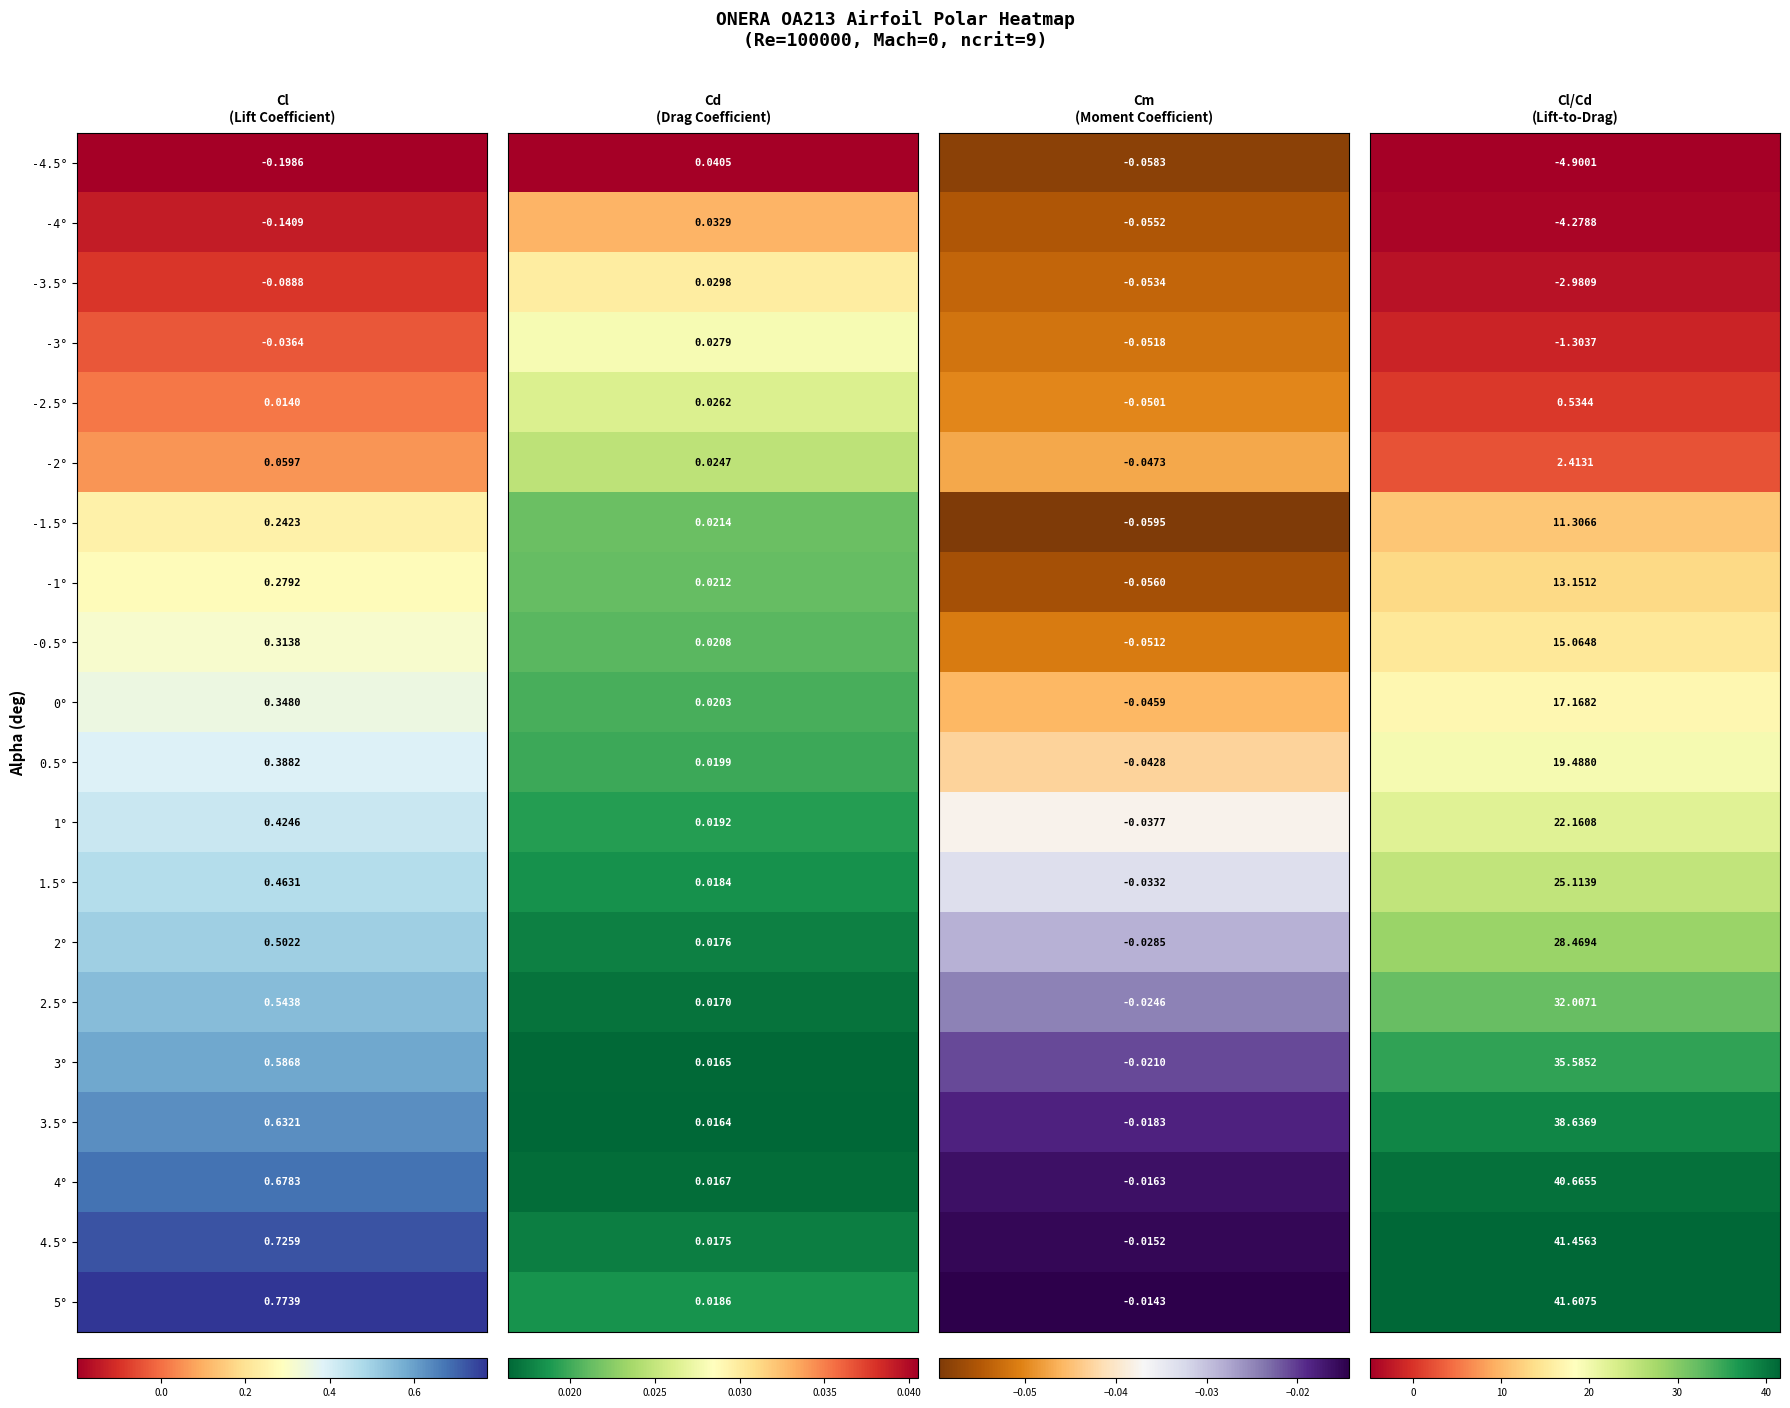

The alpha=-0.5 series shows 0.2 at 0. True or false?

False